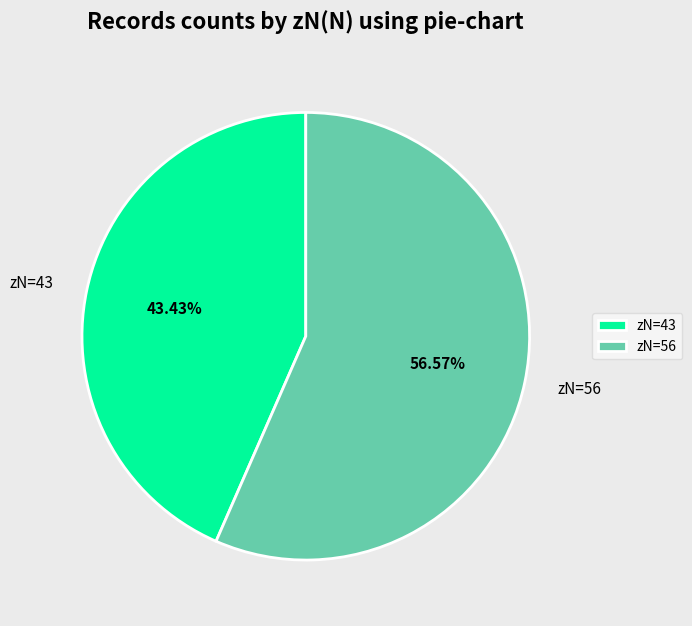

Does any single category account for the majority?

Yes